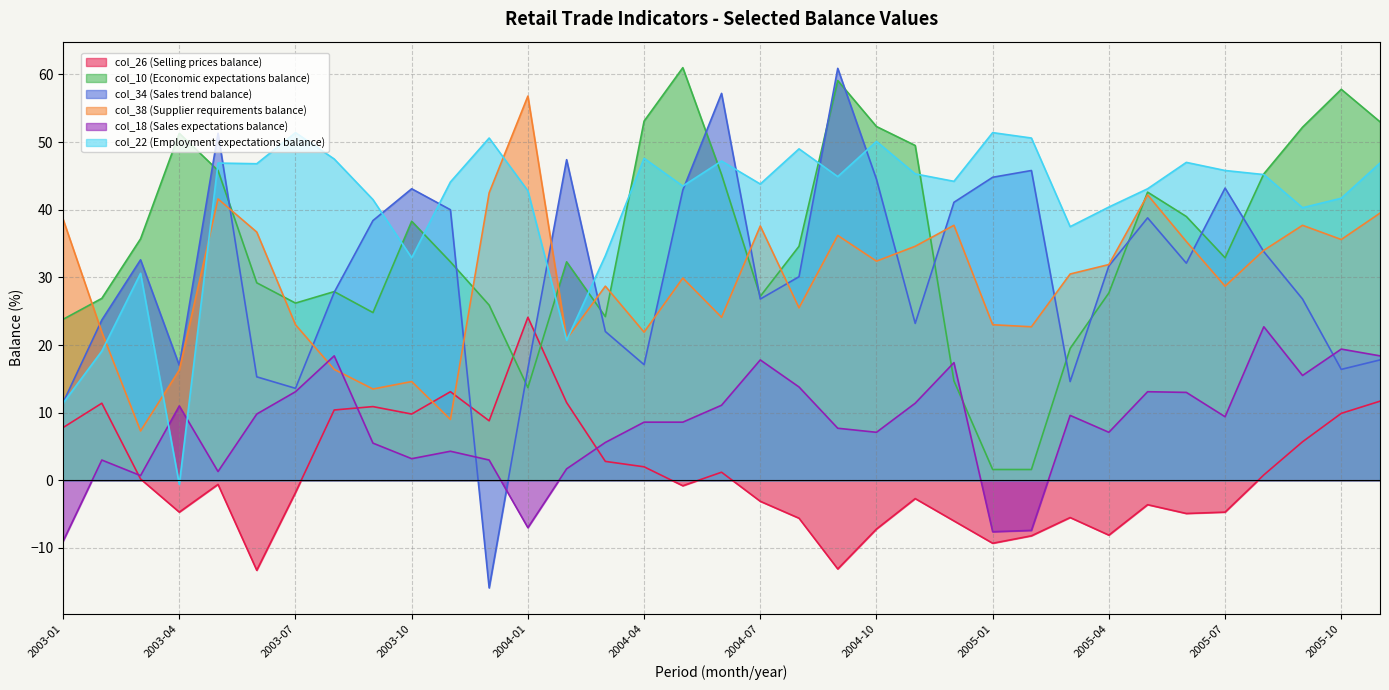

Which series has the largest total across all categories?

col_22 (Employment expectations balance)